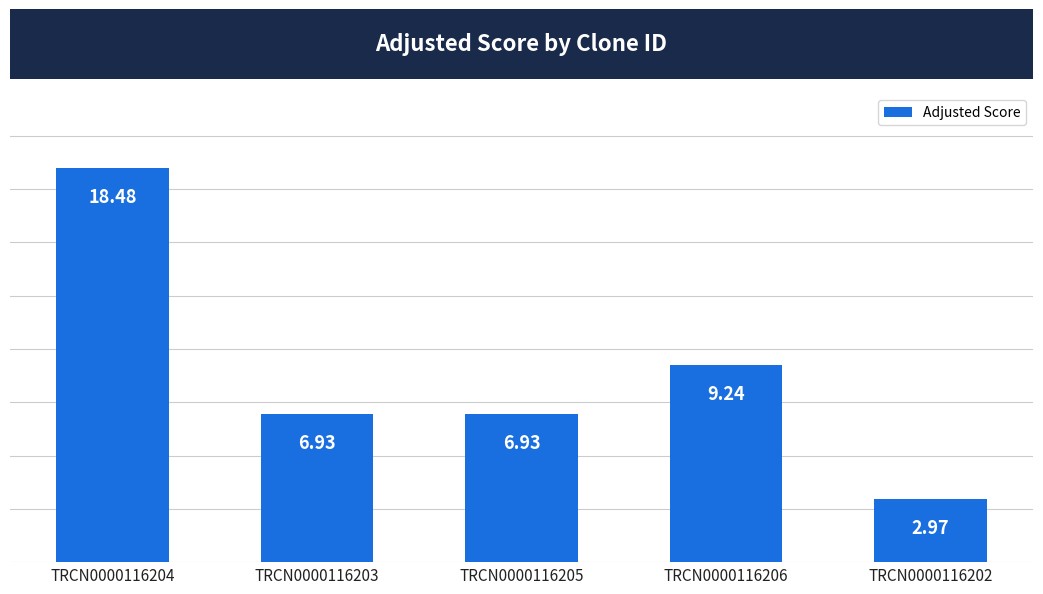

What is the difference between the second highest and second lowest values?

2.3